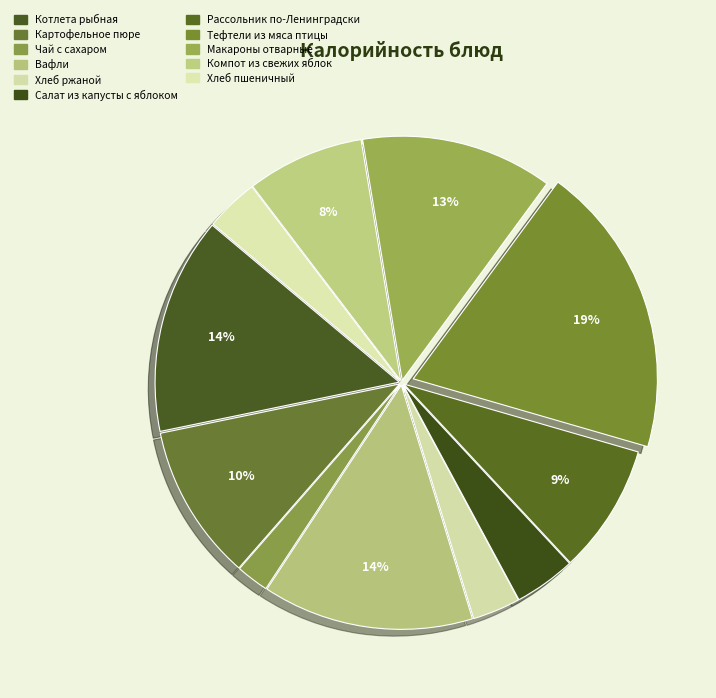

Is it true that Вафли is 14% of the pie?

True